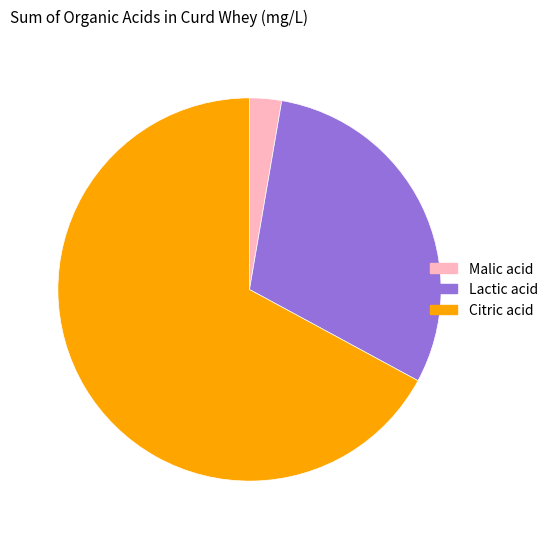

Does Lactic acid represent more than half of the total?

No